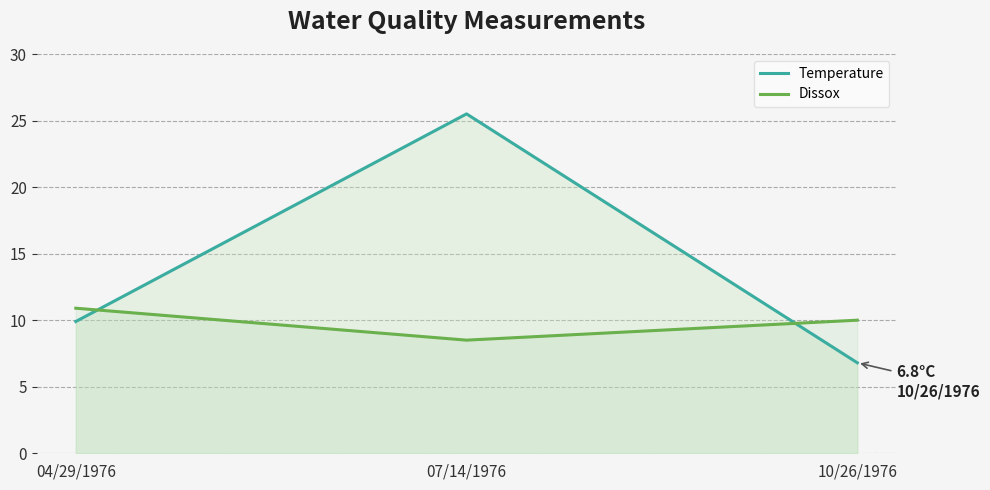

Rank the series by their maximum value, from lowest to highest.

Dissox, Temperature